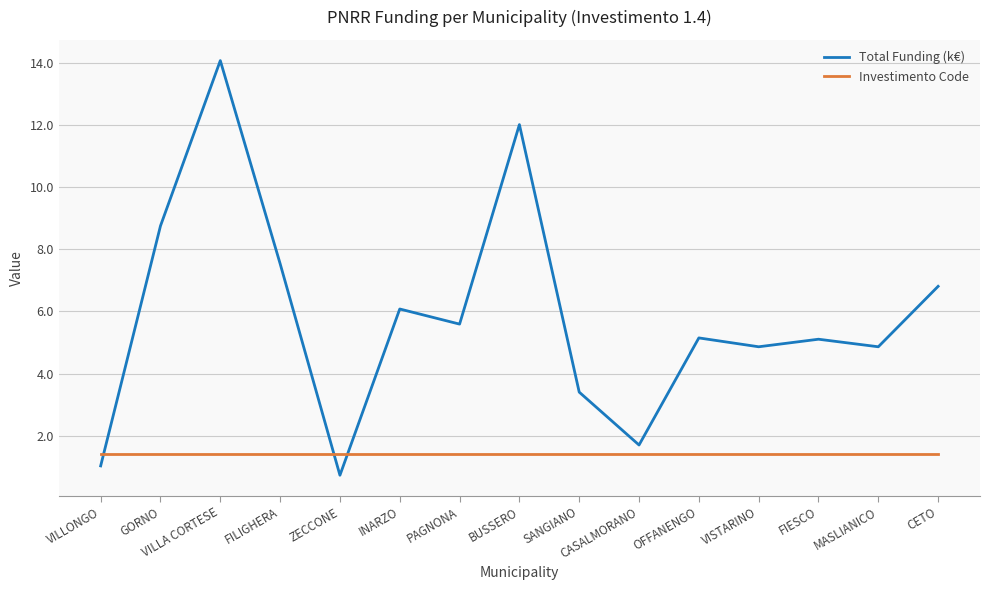

Reading left to right, extract all data points from this chart.

Total Funding (k€): 1.0	8.7	14.1	7.5	0.7	6.1	5.6	12.0	3.4	1.7	5.1	4.9	5.1	4.9	6.8
Investimento Code: 1.4	1.4	1.4	1.4	1.4	1.4	1.4	1.4	1.4	1.4	1.4	1.4	1.4	1.4	1.4